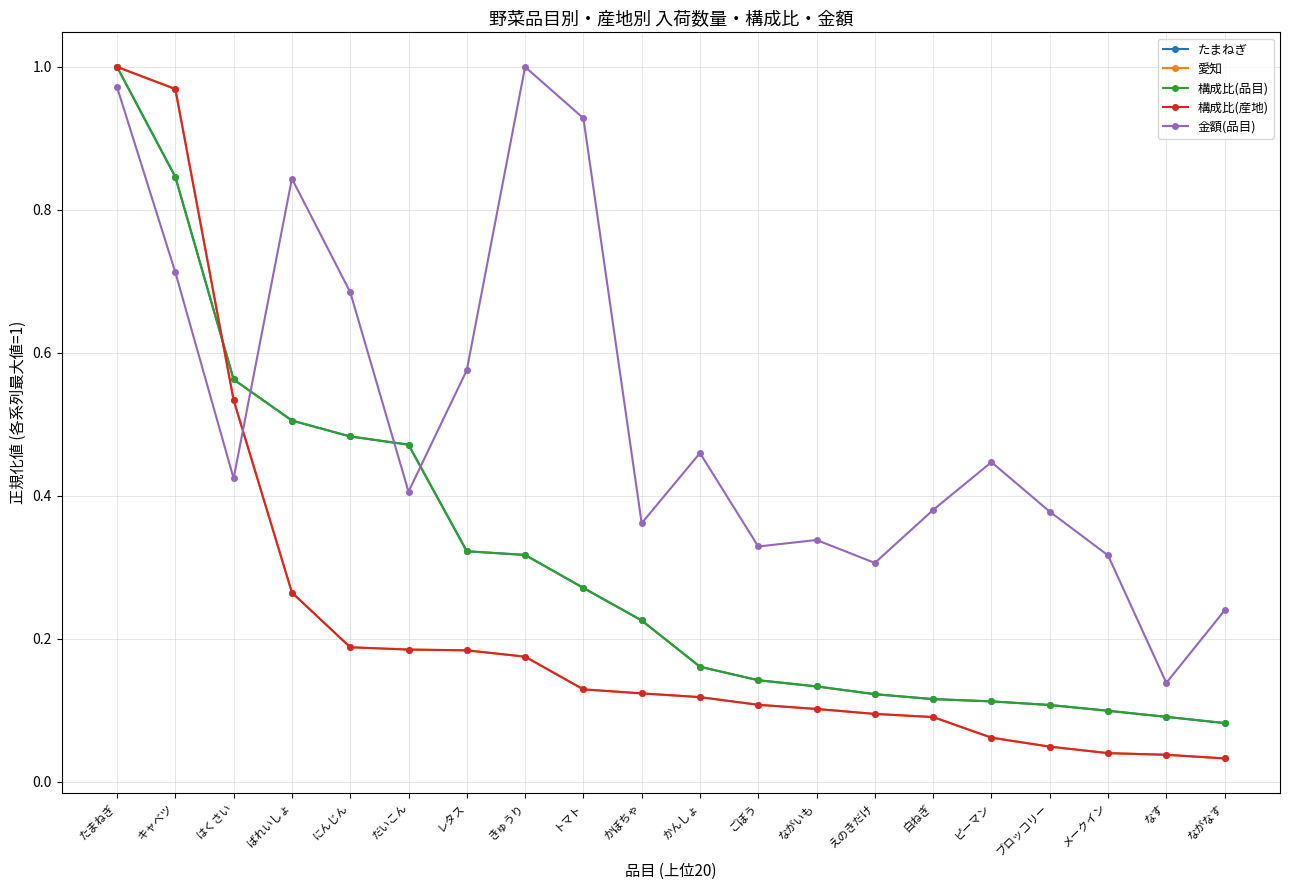

True or false: たまねぎ and 金額(品目) cross at least once.

True